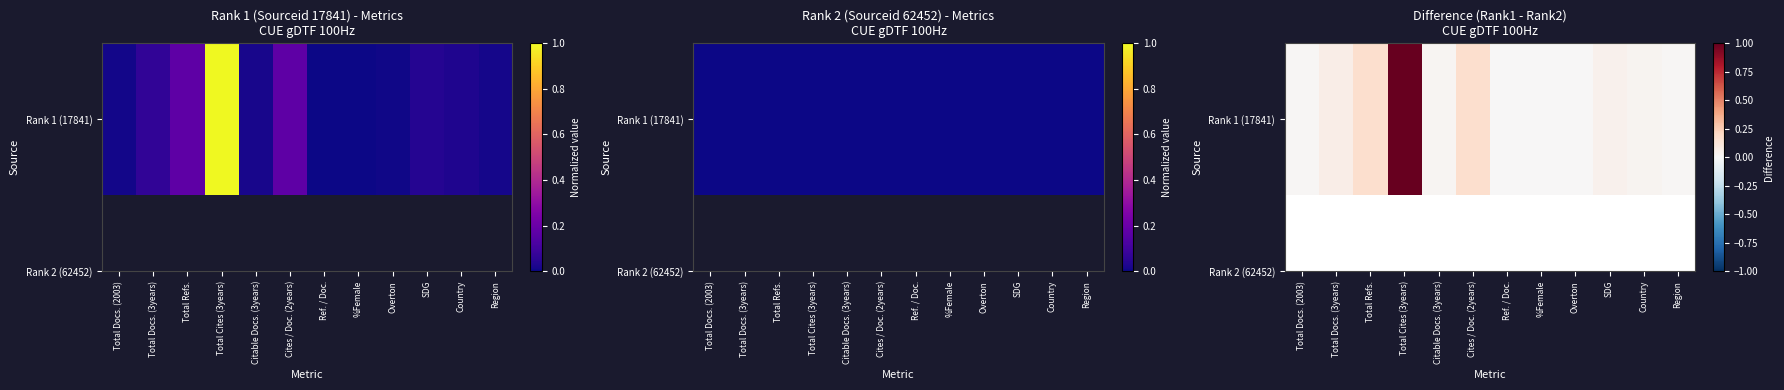

True or false: the data shows 0.6 at Ref. / Doc..

False